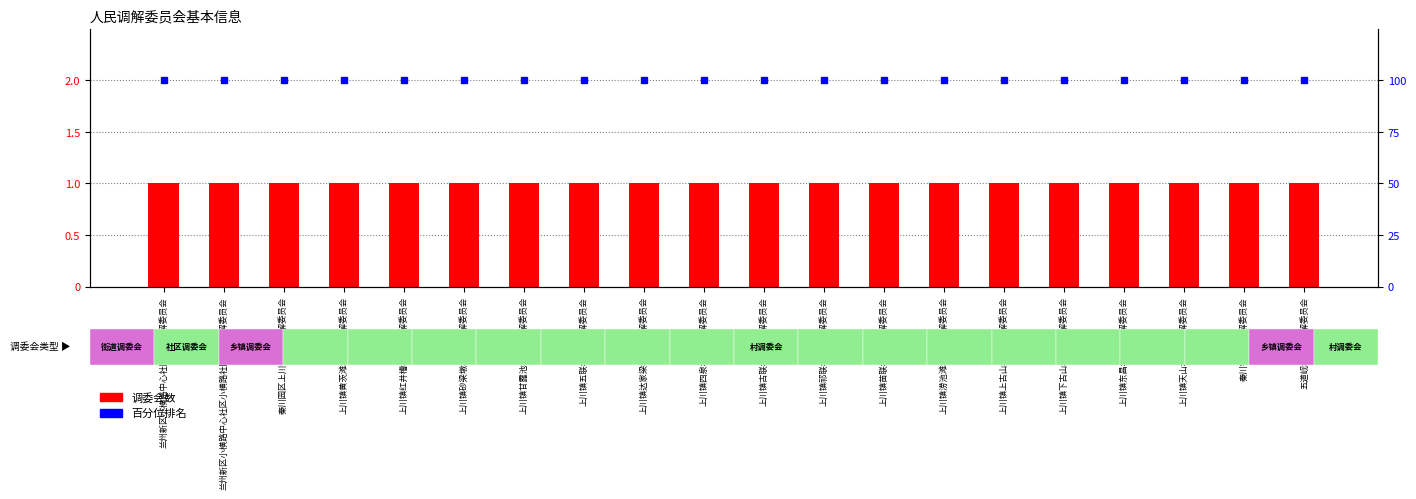

What is the label of the 3rd bar from the left?

秦川园区上川镇人民调解委员会